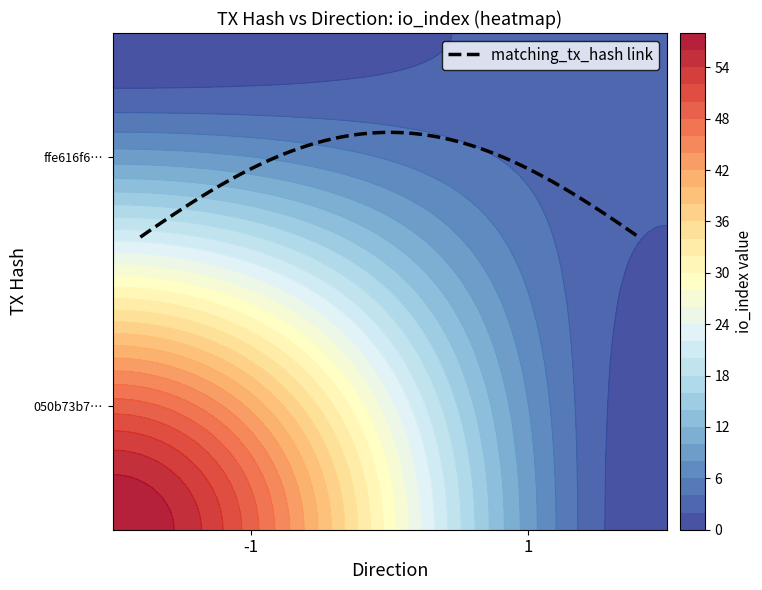

What is the sum of all 050b73b7f3fc28d7bdb12843b9464089767e562 values?

57